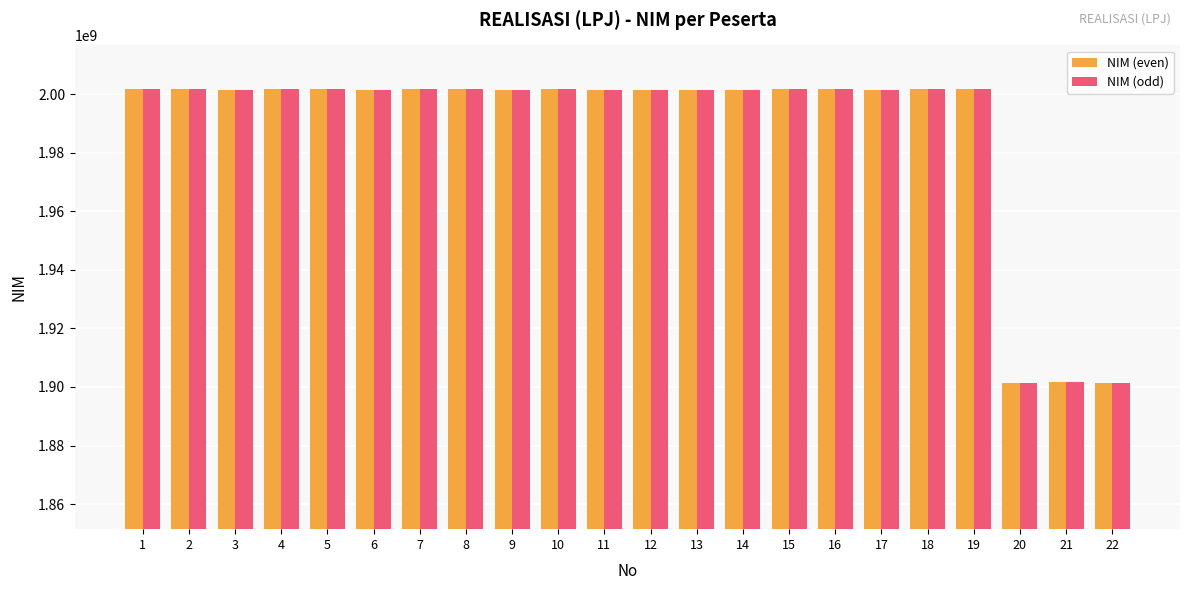

At how many categories does at least one series exceed 1982613129?

19